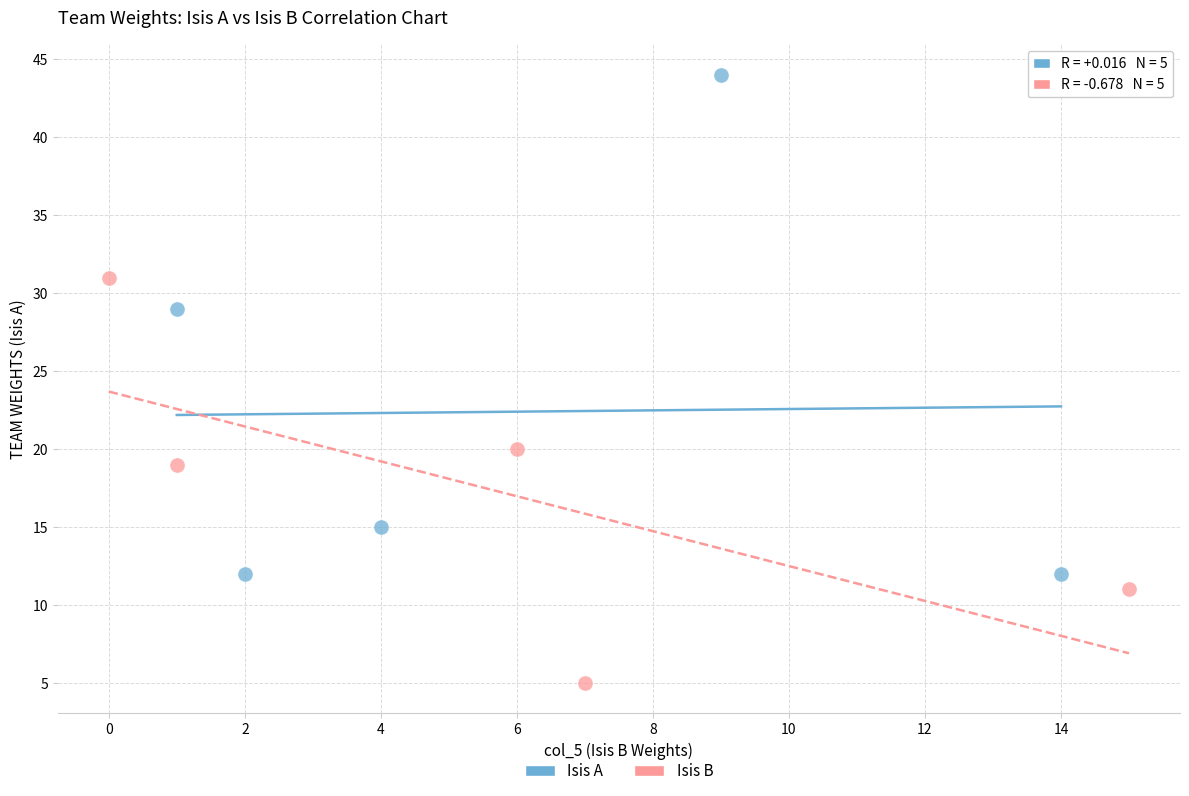

Which series has the widest spread of Y values?

Isis A